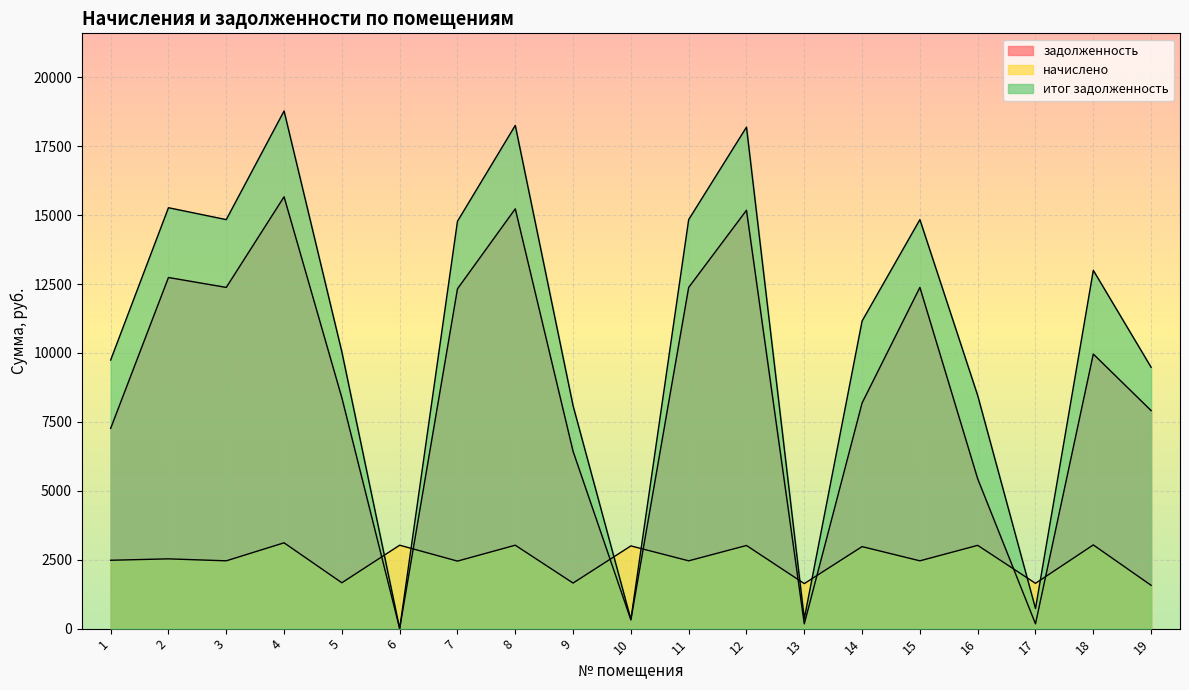

What is the sum of all начислено values?

47218.0